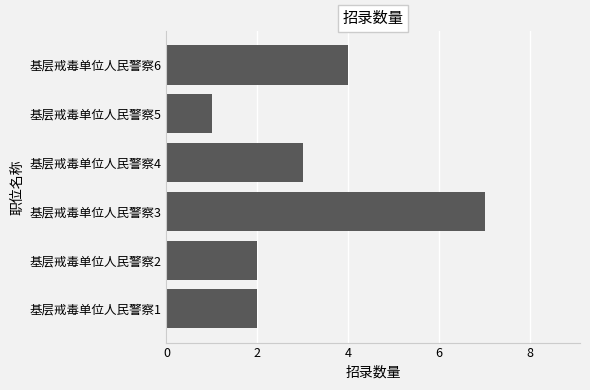

What is the ratio of the value at 基层戒毒单位人民警察6 to the value at 基层戒毒单位人民警察5?

4.0